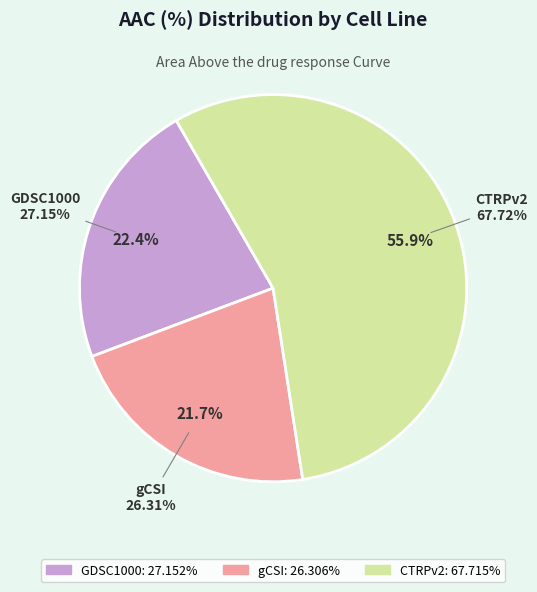

True or false: GDSC1000 accounts for 11% of the total.

False